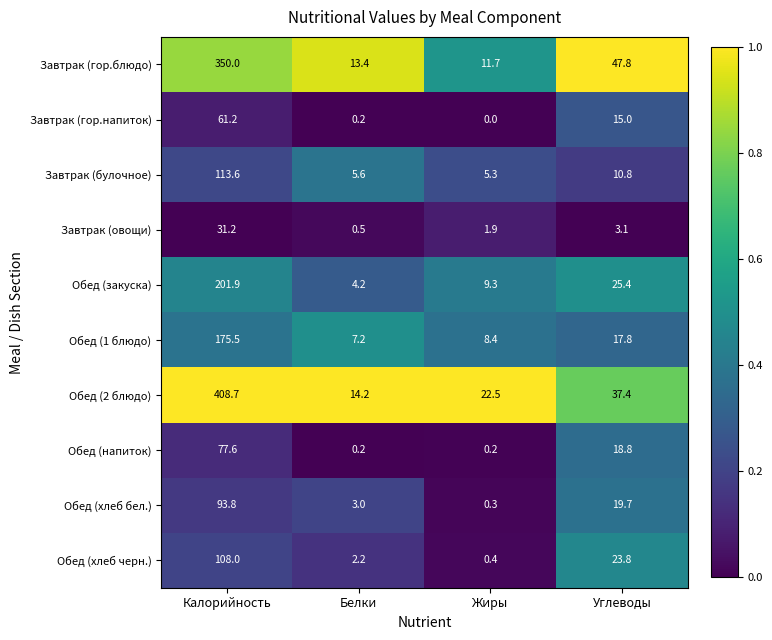

List the labels in order of Завтрак (гор.блюдо) value, largest first.

Калорийность, Углеводы, Белки, Жиры